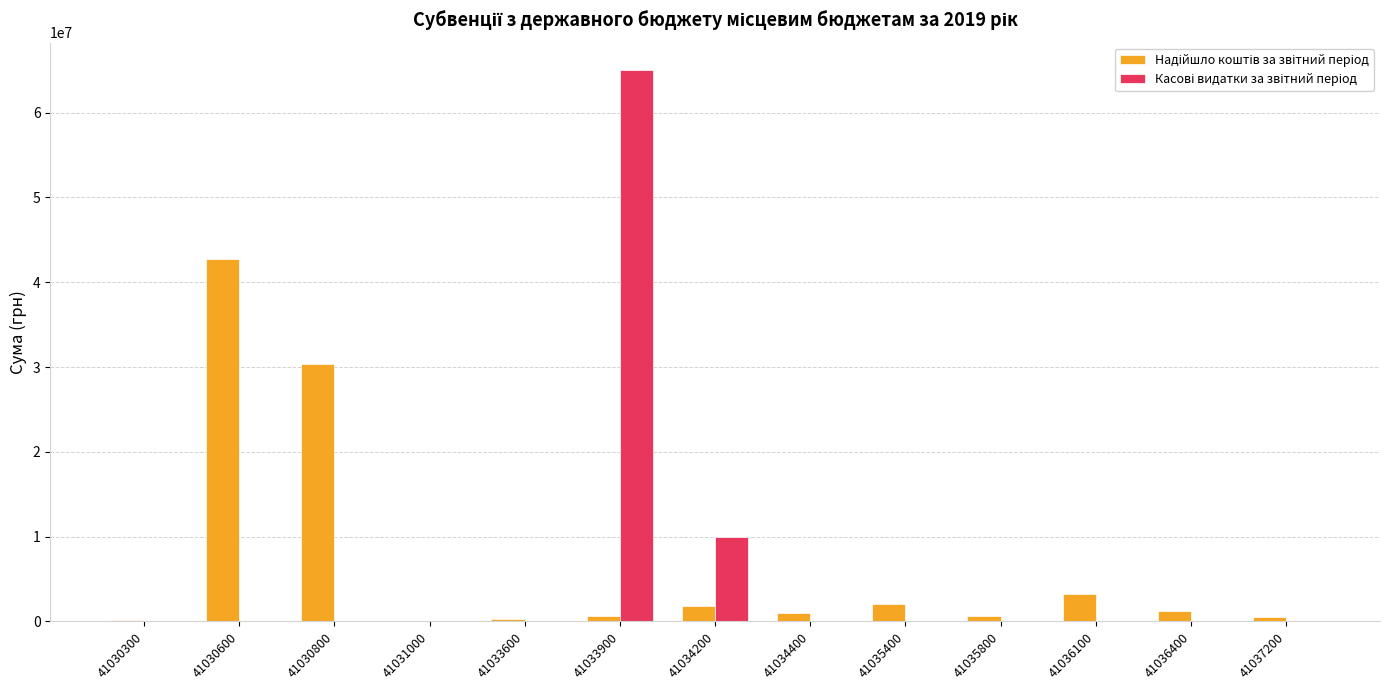

At which category is the sum across all series the highest?

41033900